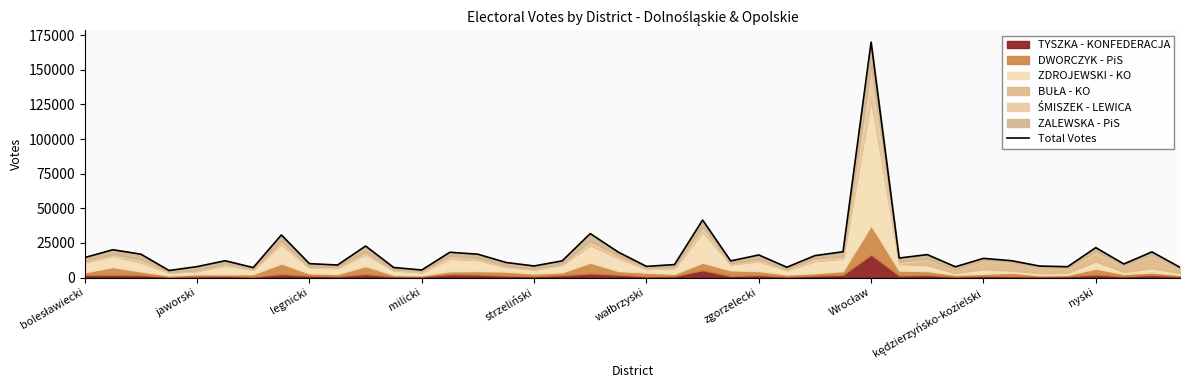

Is it true that the value at 23 is 20560?

False